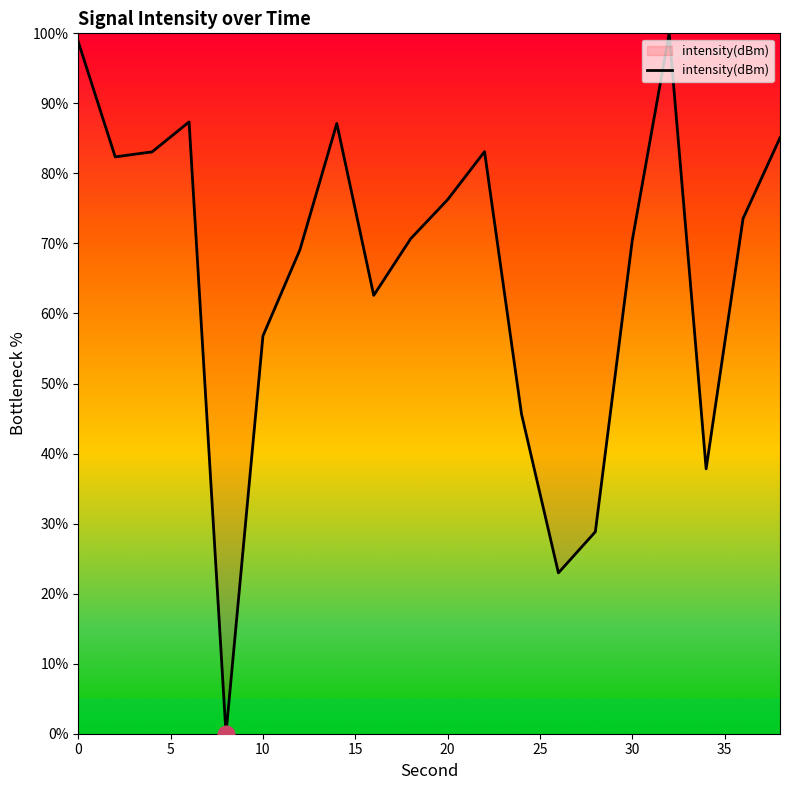

What is the difference between the maximum and minimum values?

100.0